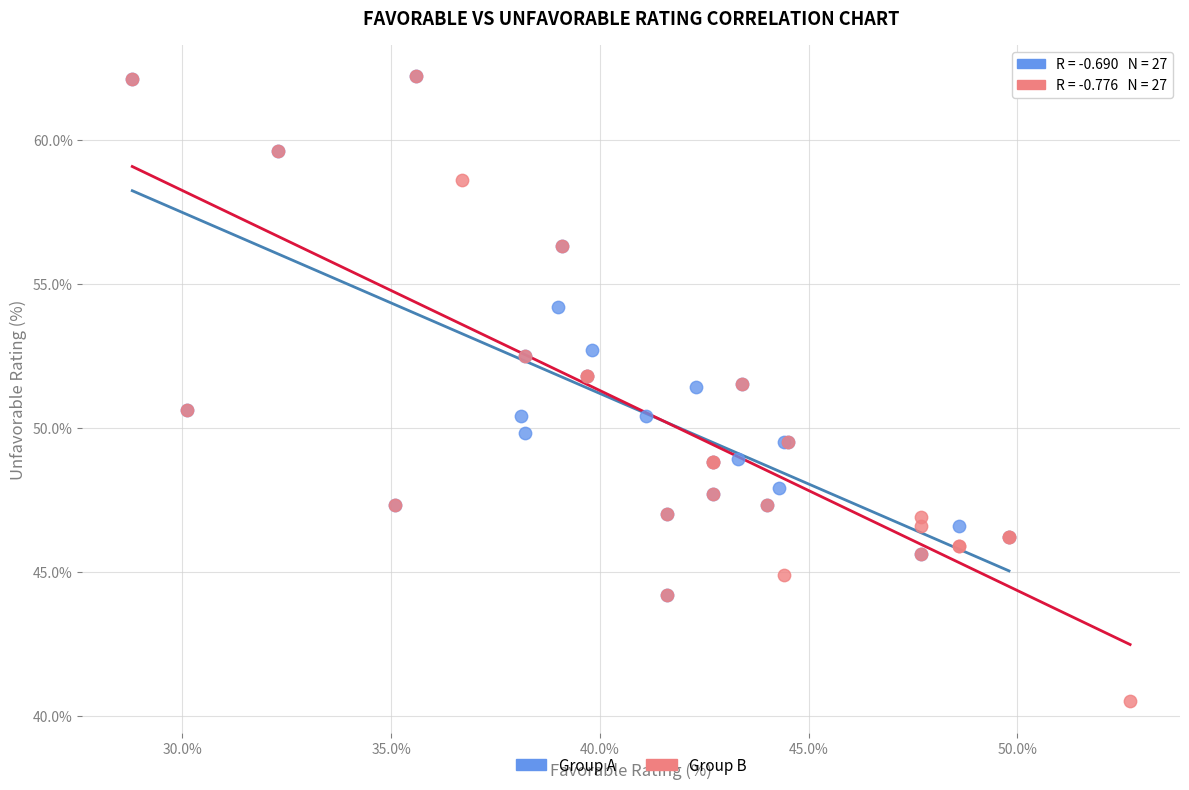

Which series contains the lowest Y value?

Group B